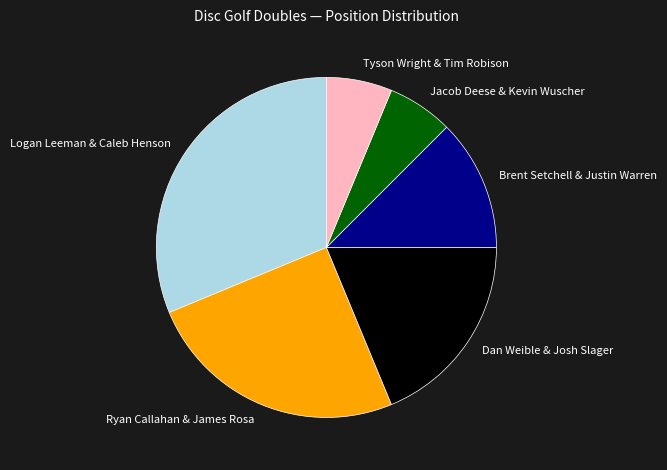

Which has a higher value, Logan Leeman & Caleb Henson or Brent Setchell & Justin Warren?

Logan Leeman & Caleb Henson